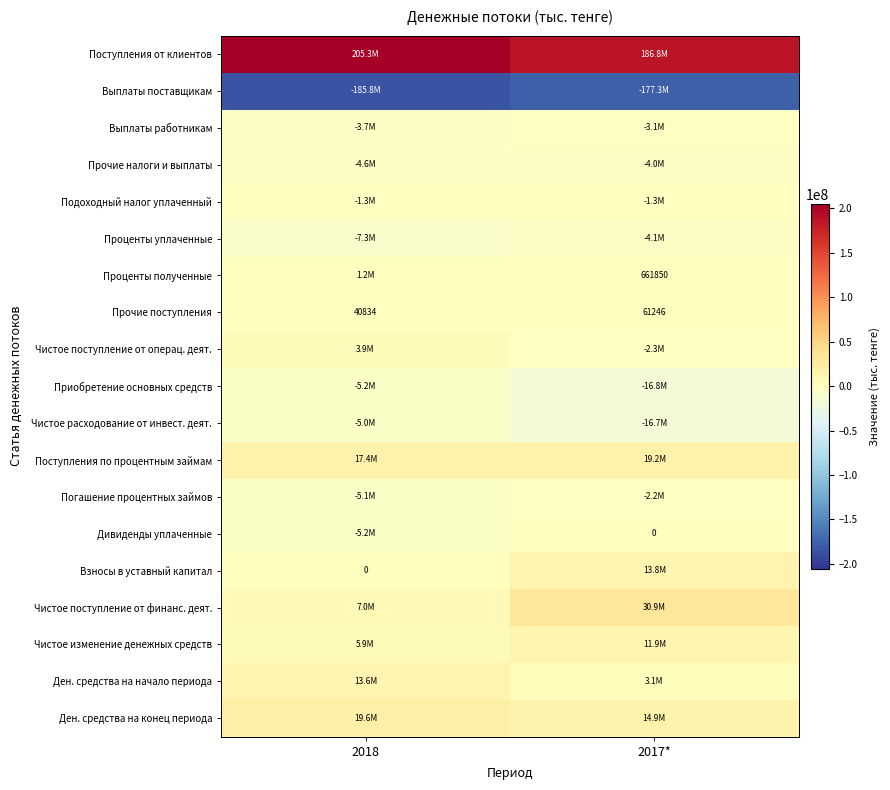

What is the sum of all Прочие поступления values?

102080